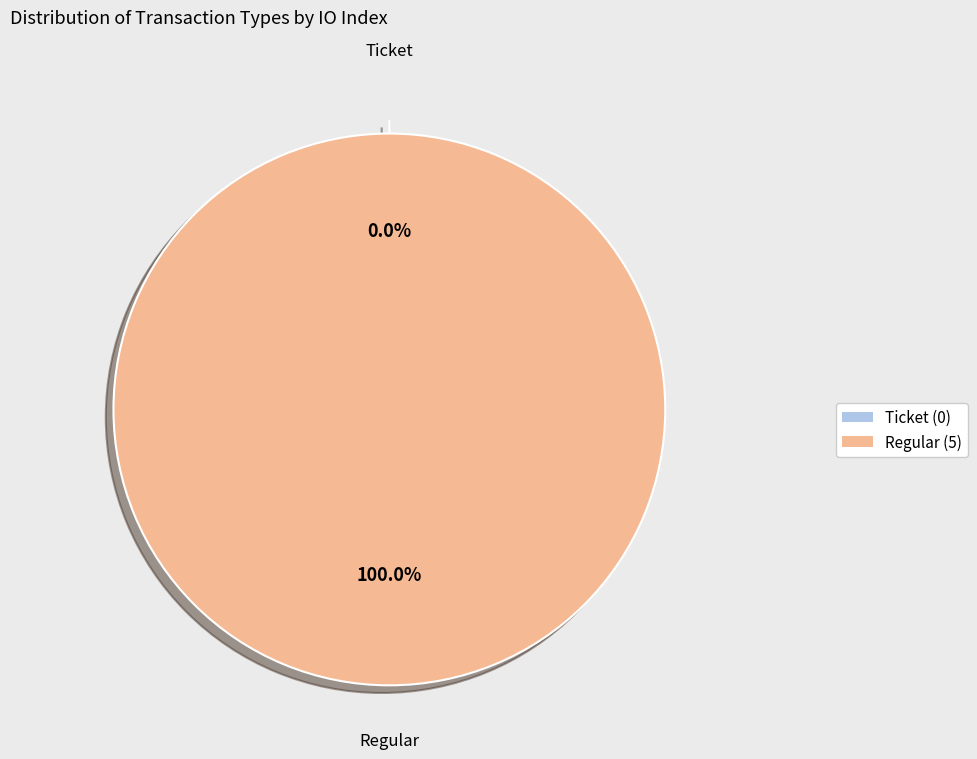

Combined, do Regular (io_index=5) and Ticket (io_index=0) account for over 50%?

Yes